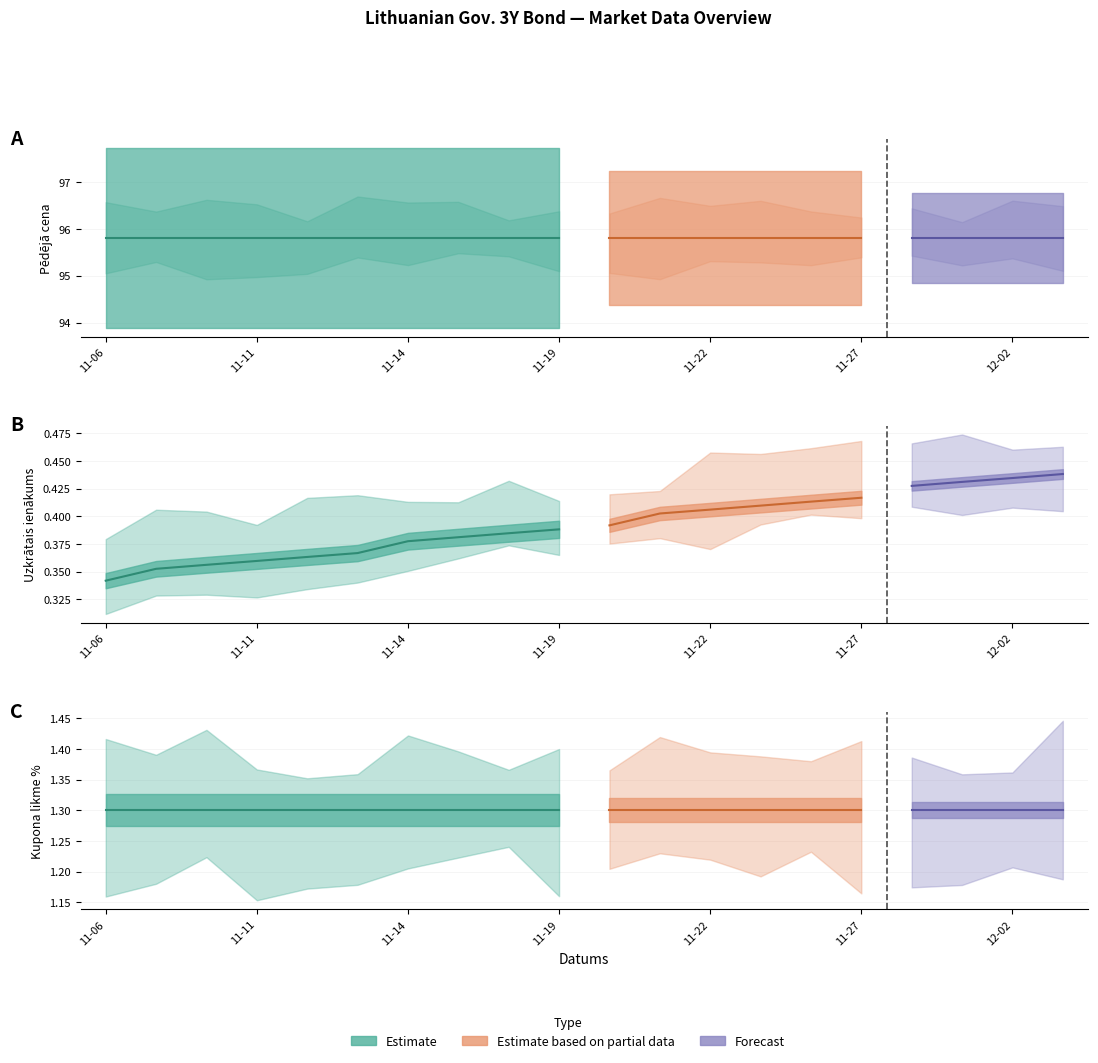

Which series has the widest spread of values?

Uzkrātais ienākums